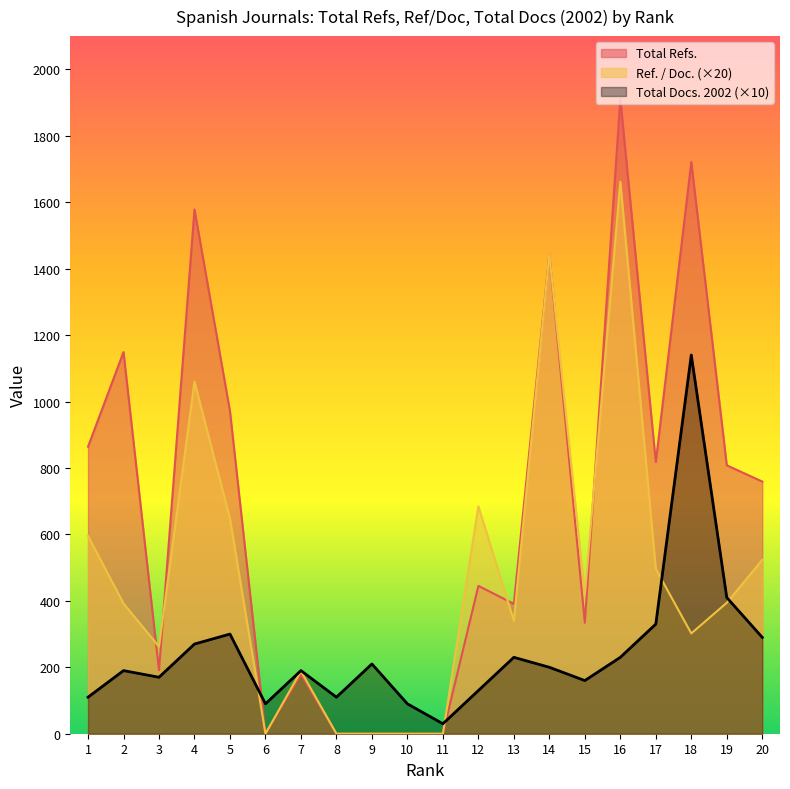

What is the difference between the second highest and minimum values in the Total Docs. (2002) series?

380.0